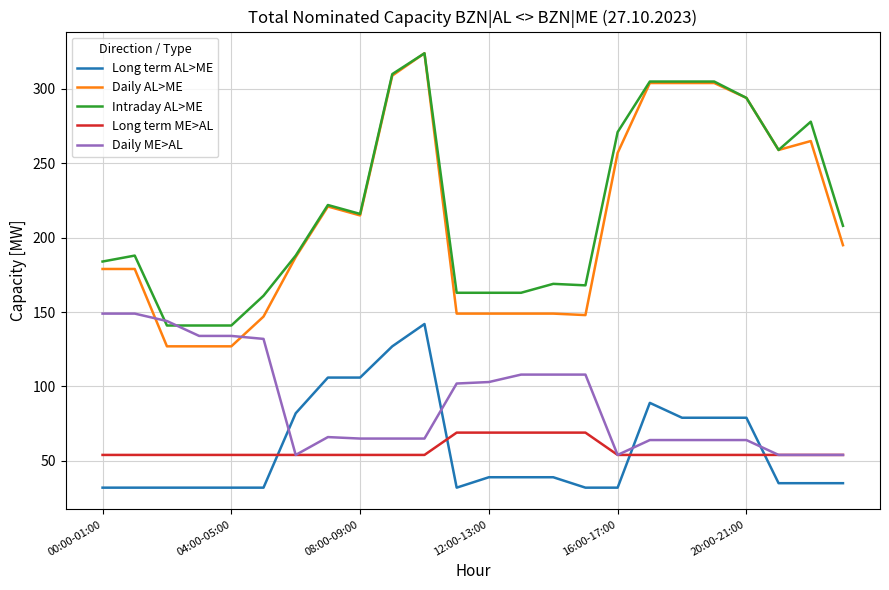

What is the maximum value shown in the chart?

324